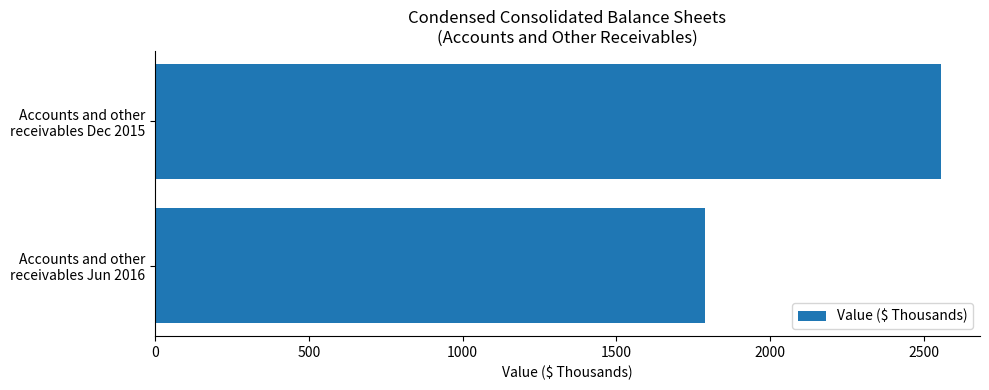

What is the difference between the maximum and minimum values?

766